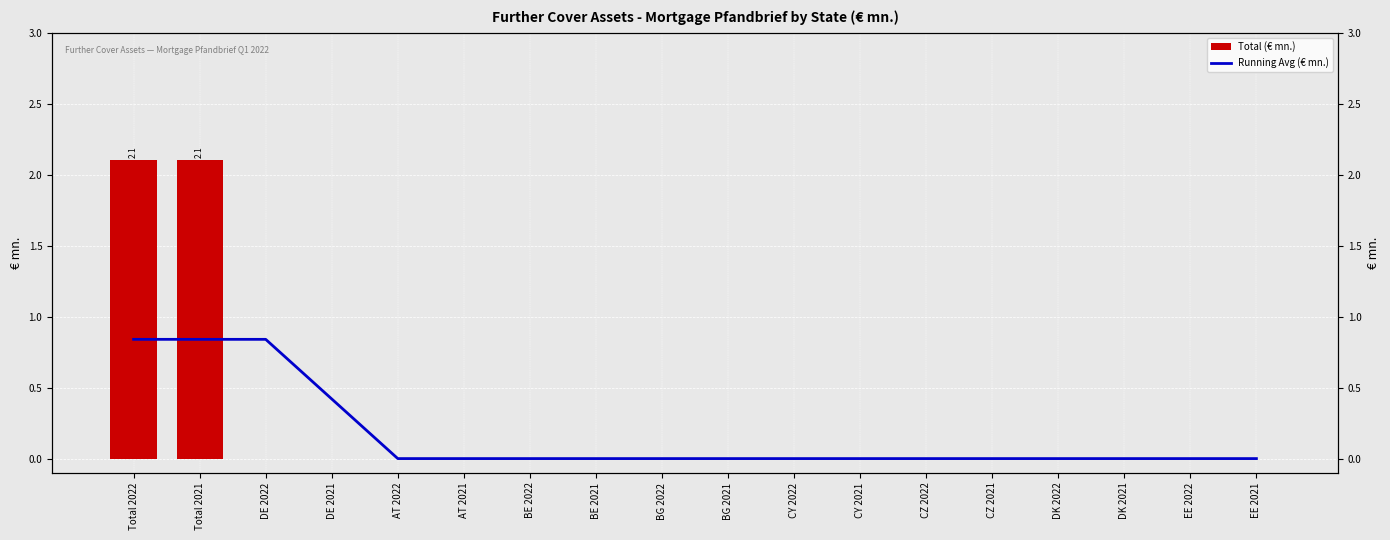

What is the maximum value for Total (€ mn.)?

2.1